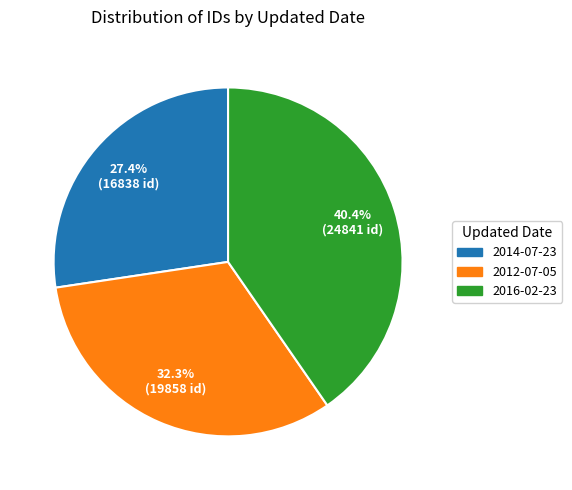

Approximately how many times larger is the value at 2012-07-05 compared to 2016-02-23?

0.8